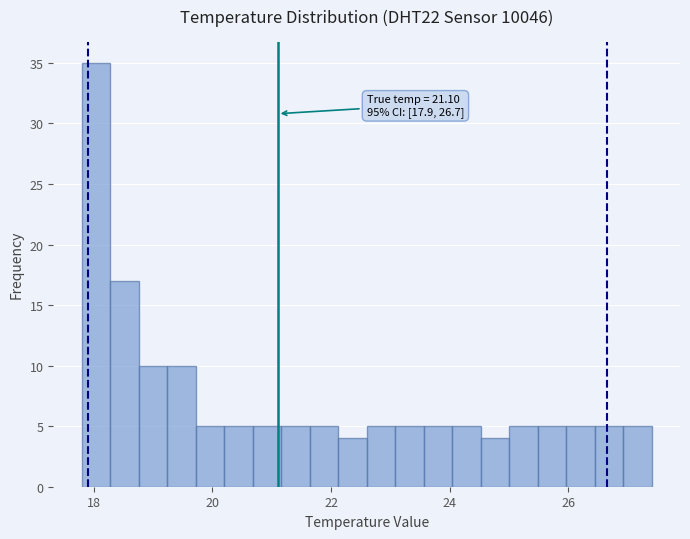

Around what value on the x-axis is the tallest bar? Give the approximate position of its centre, as read against the axis.

18.0